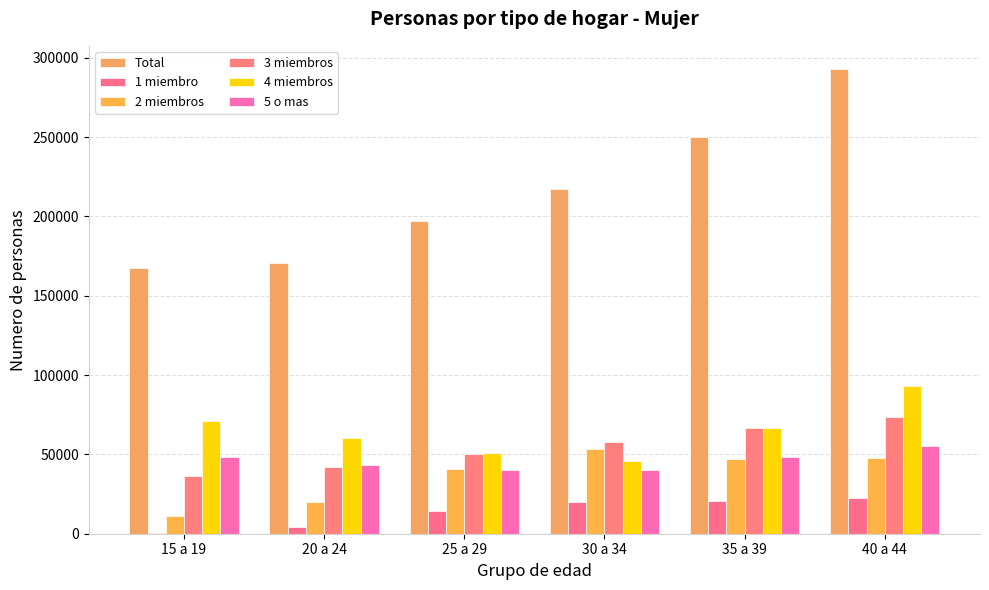

How many distinct data groups are displayed?

6